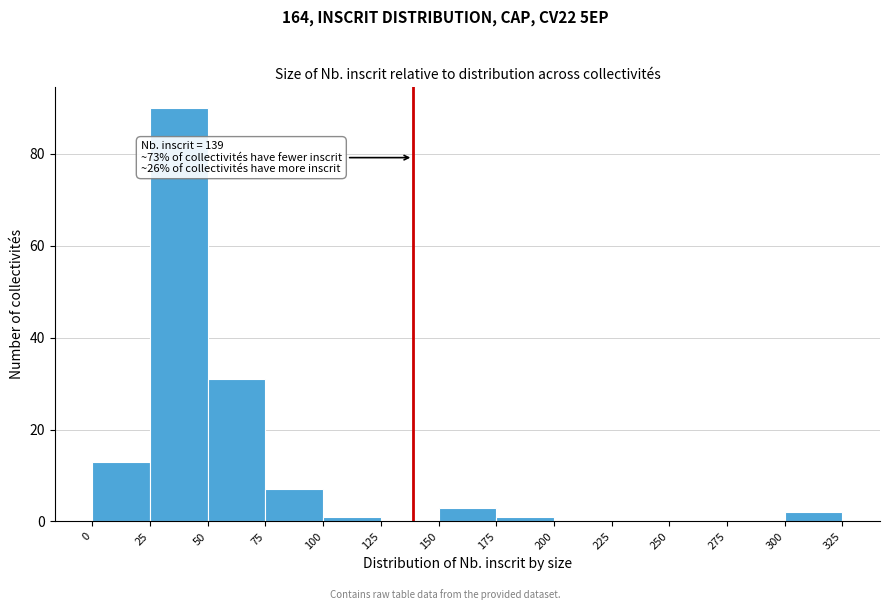

Over which range of the x-axis is the bar tallest?

25 to 50